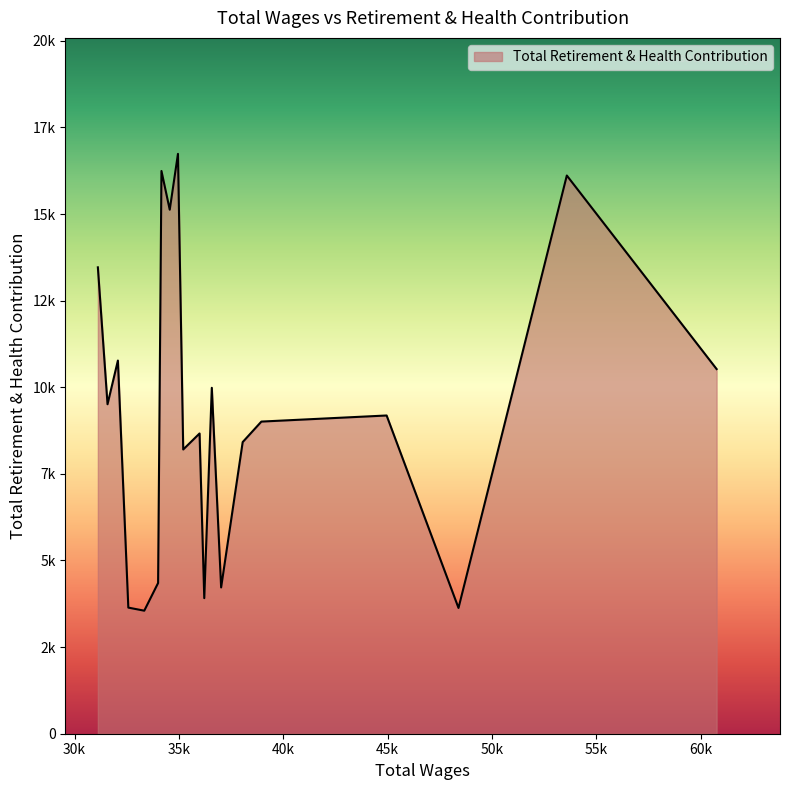

Does the chart have visible grid lines?

No